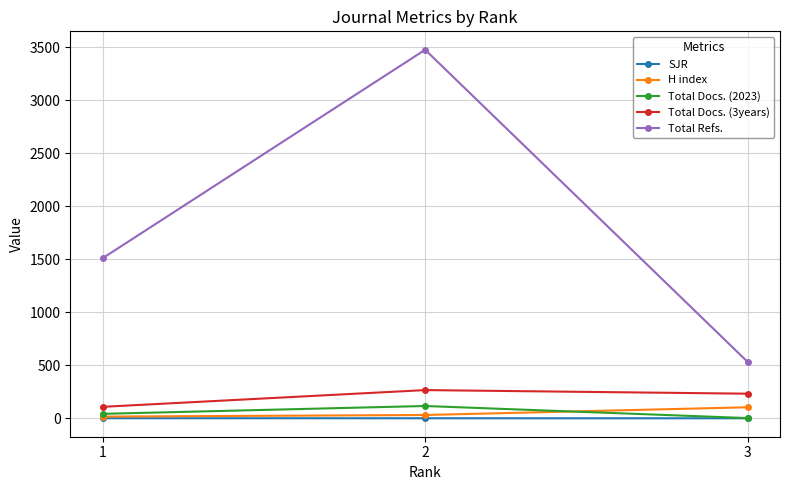

What is the difference between the second highest and minimum values in the SJR series?

0.4